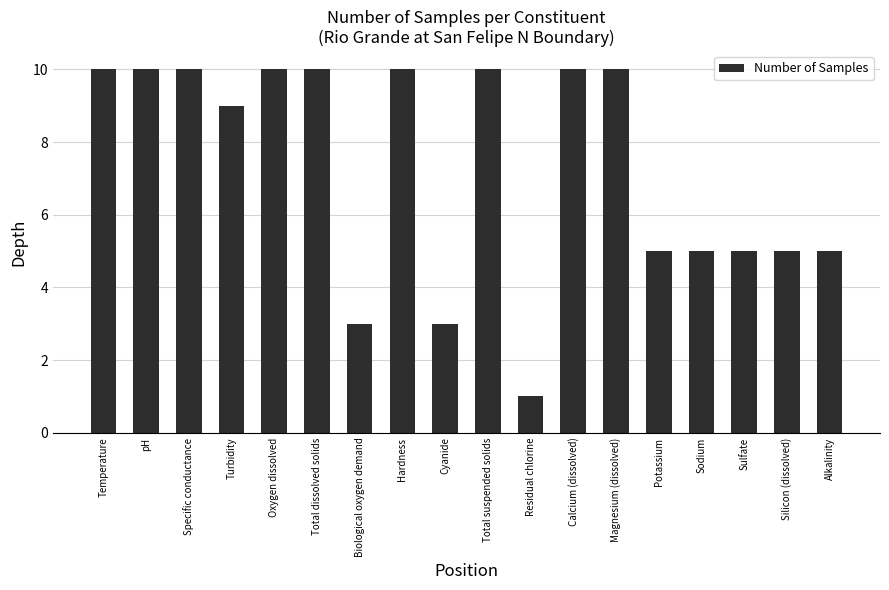

What is the label of the 13th bar from the right?

Total dissolved solids